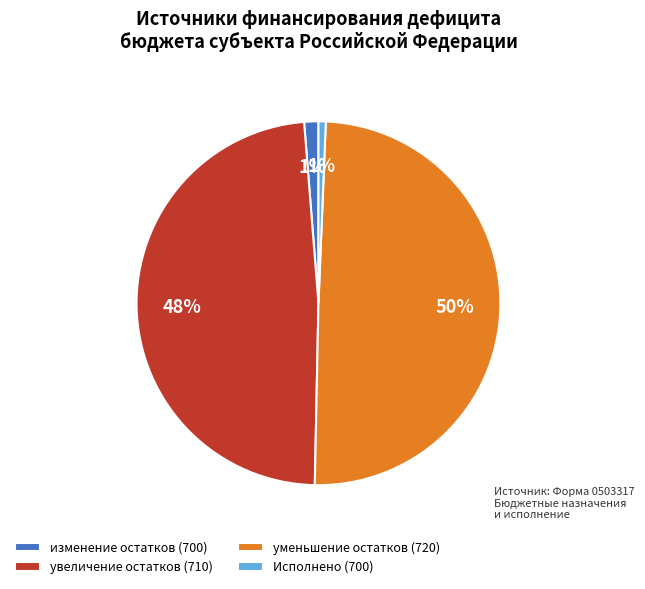

The изменение остатков (700) slice represents 11% of the pie. True or false?

False